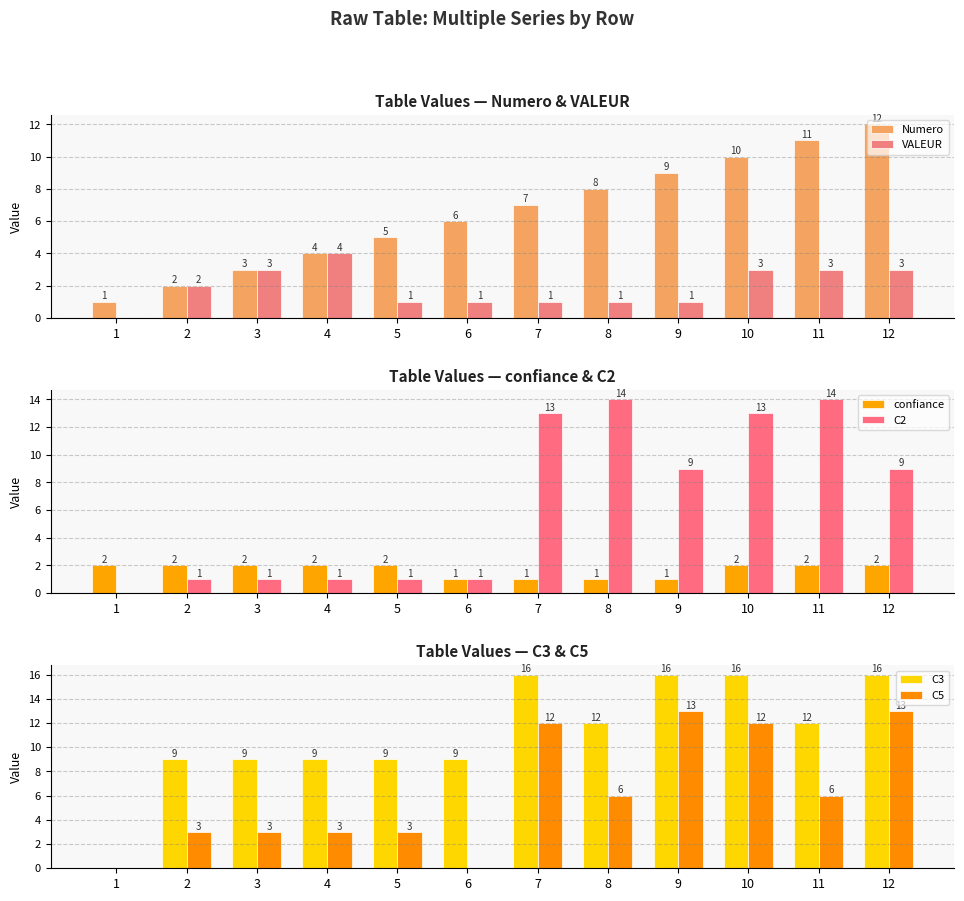

Is it true that Numero equals 9 at 9?

True